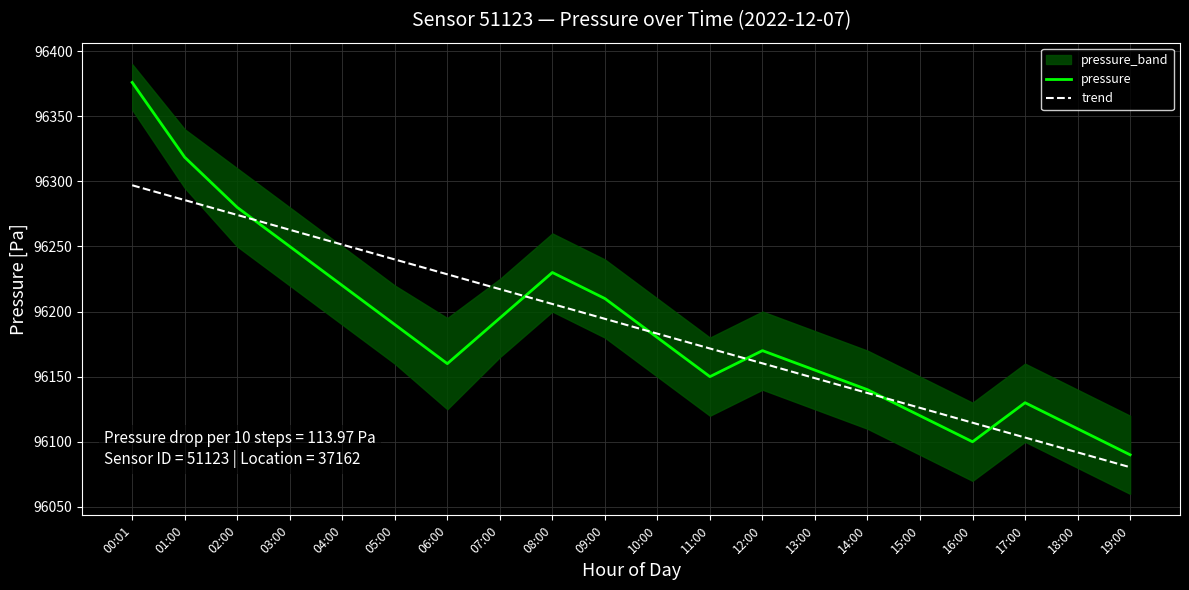

At 10:00, list the series in order from largest to smallest.

trend, pressure